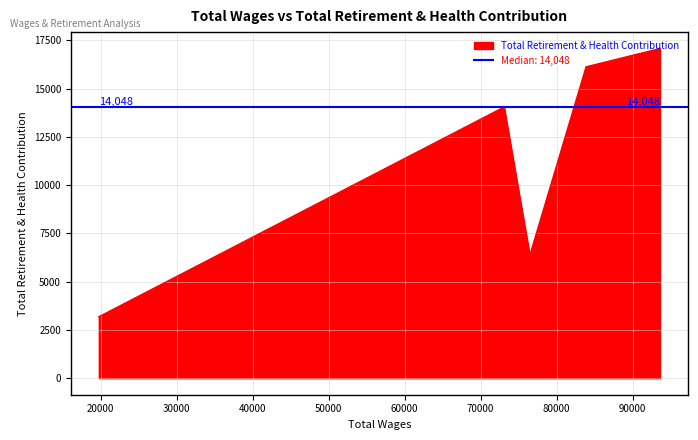

List the labels in order of value, largest first.

93589.0, 83872.0, 73078.0, 76468.0, 19767.0